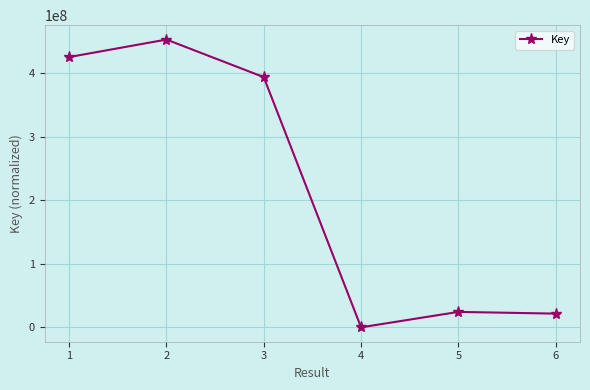

What is the average value?

219742593